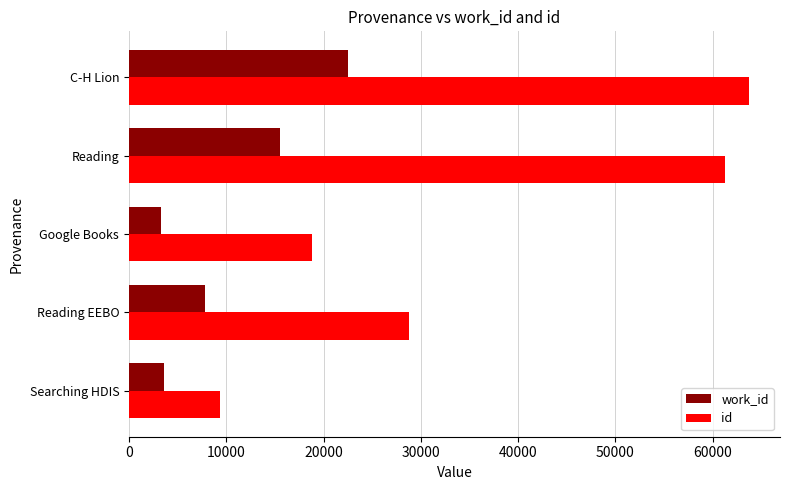

What is the total value across all series at Reading?

76784